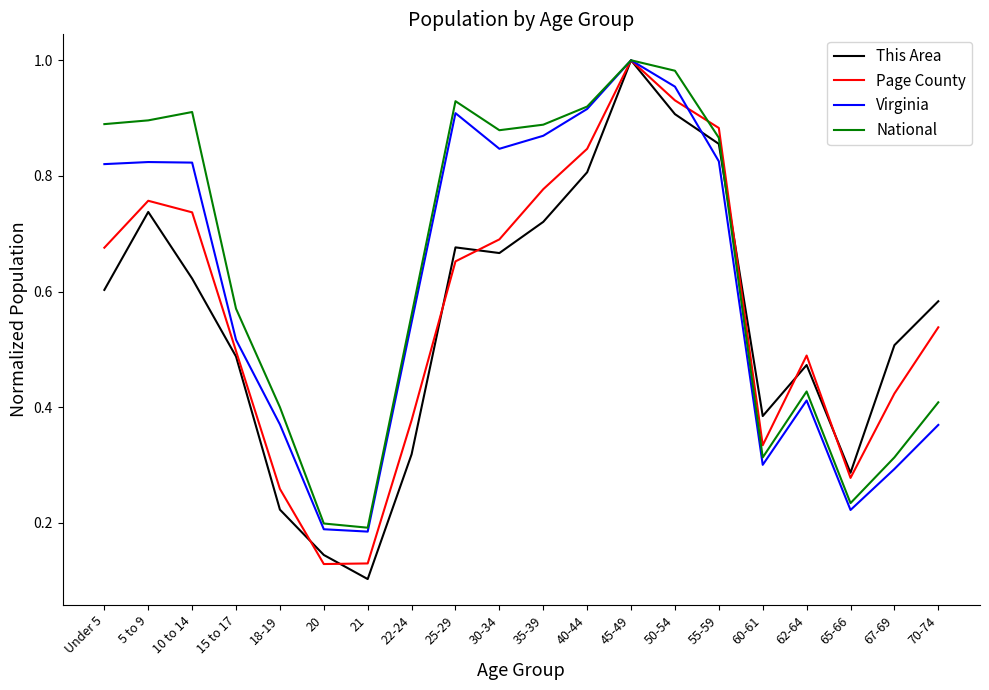

What position from the right is 25-29?

12